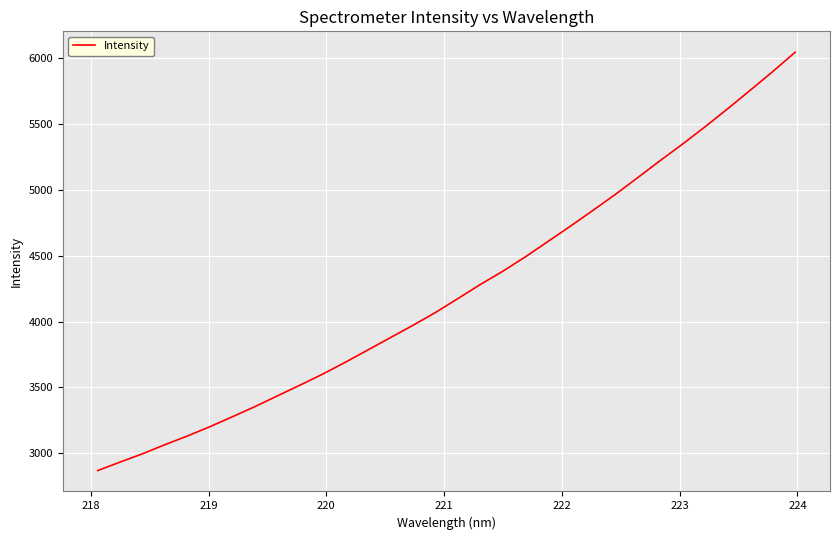

What is the maximum value shown in the chart?

6046.3